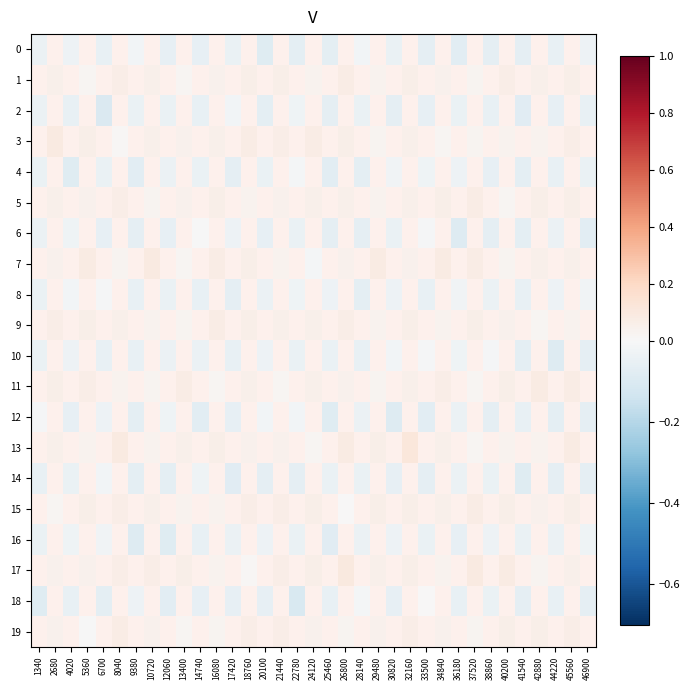

The 11 series shows 0.1 at 26800. True or false?

False